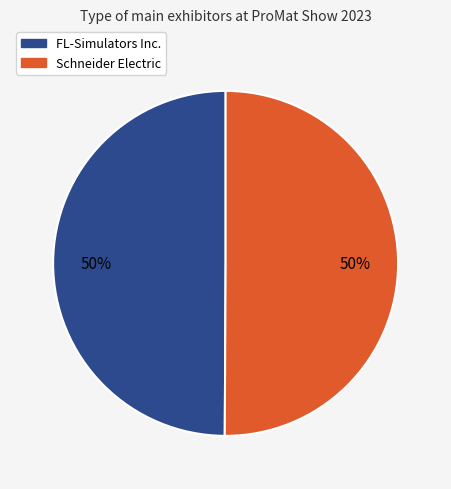

To the nearest percent, what percentage of the pie is Schneider Electric?

50%